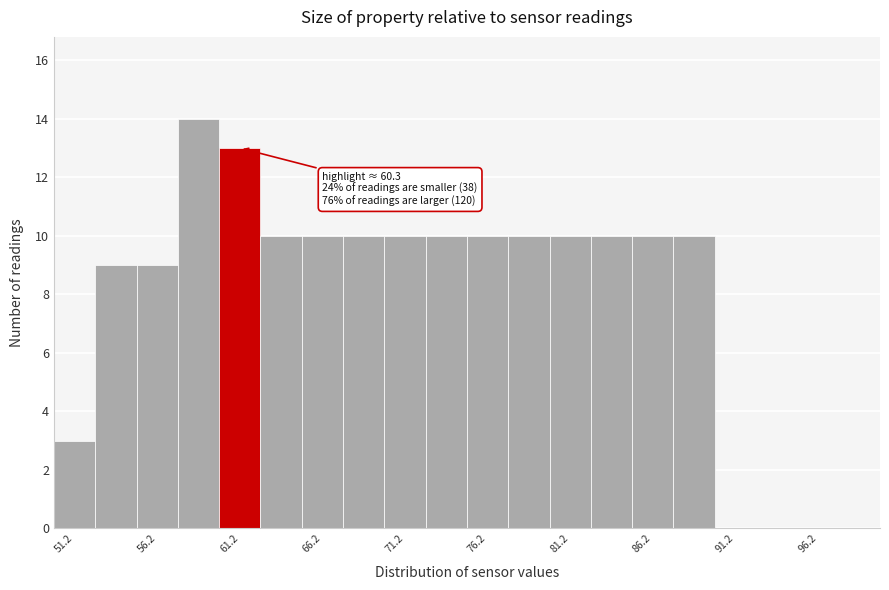

Over which range of the x-axis is the bar tallest?

57.5 to 60.0